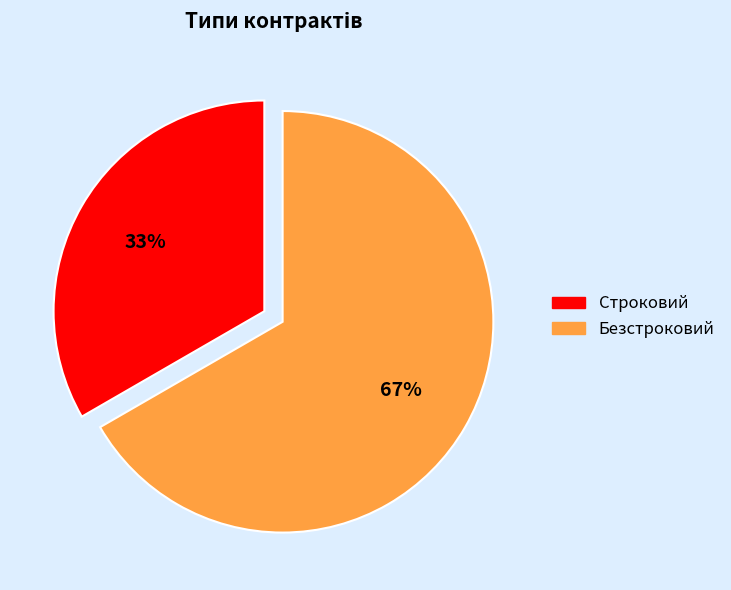

Does Строковий represent more than half of the total?

No